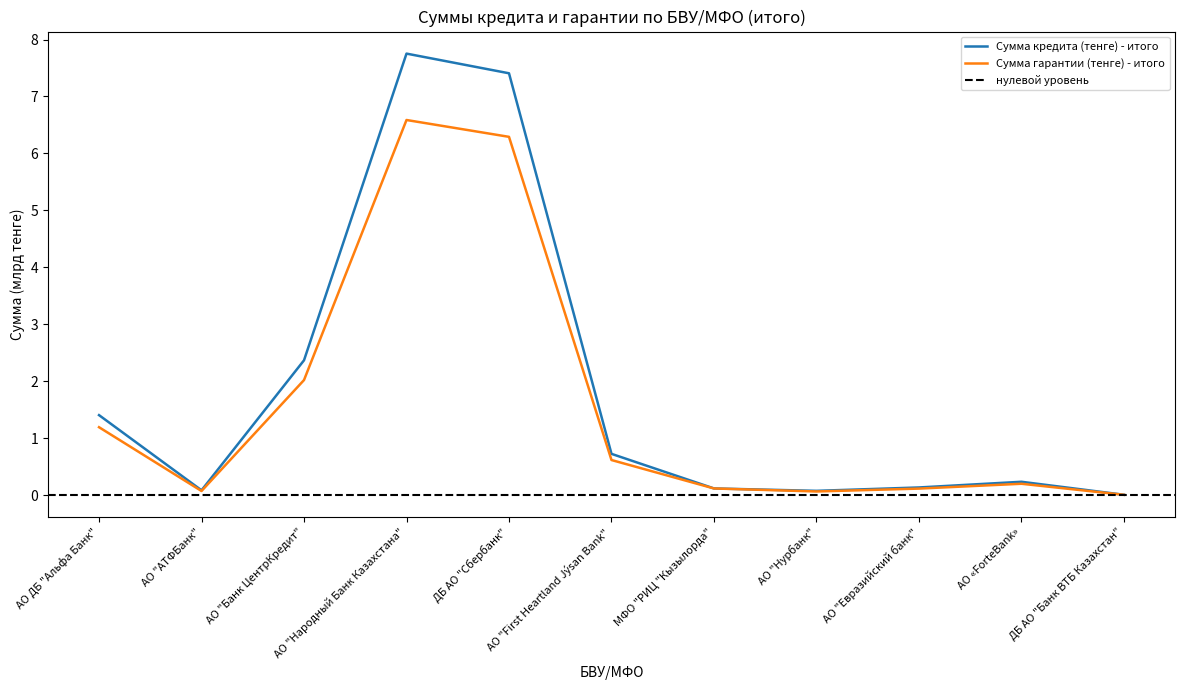

True or false: Сумма гарантии (тенге) - итого has a value of 0.1 at АО "Нурбанк".

False